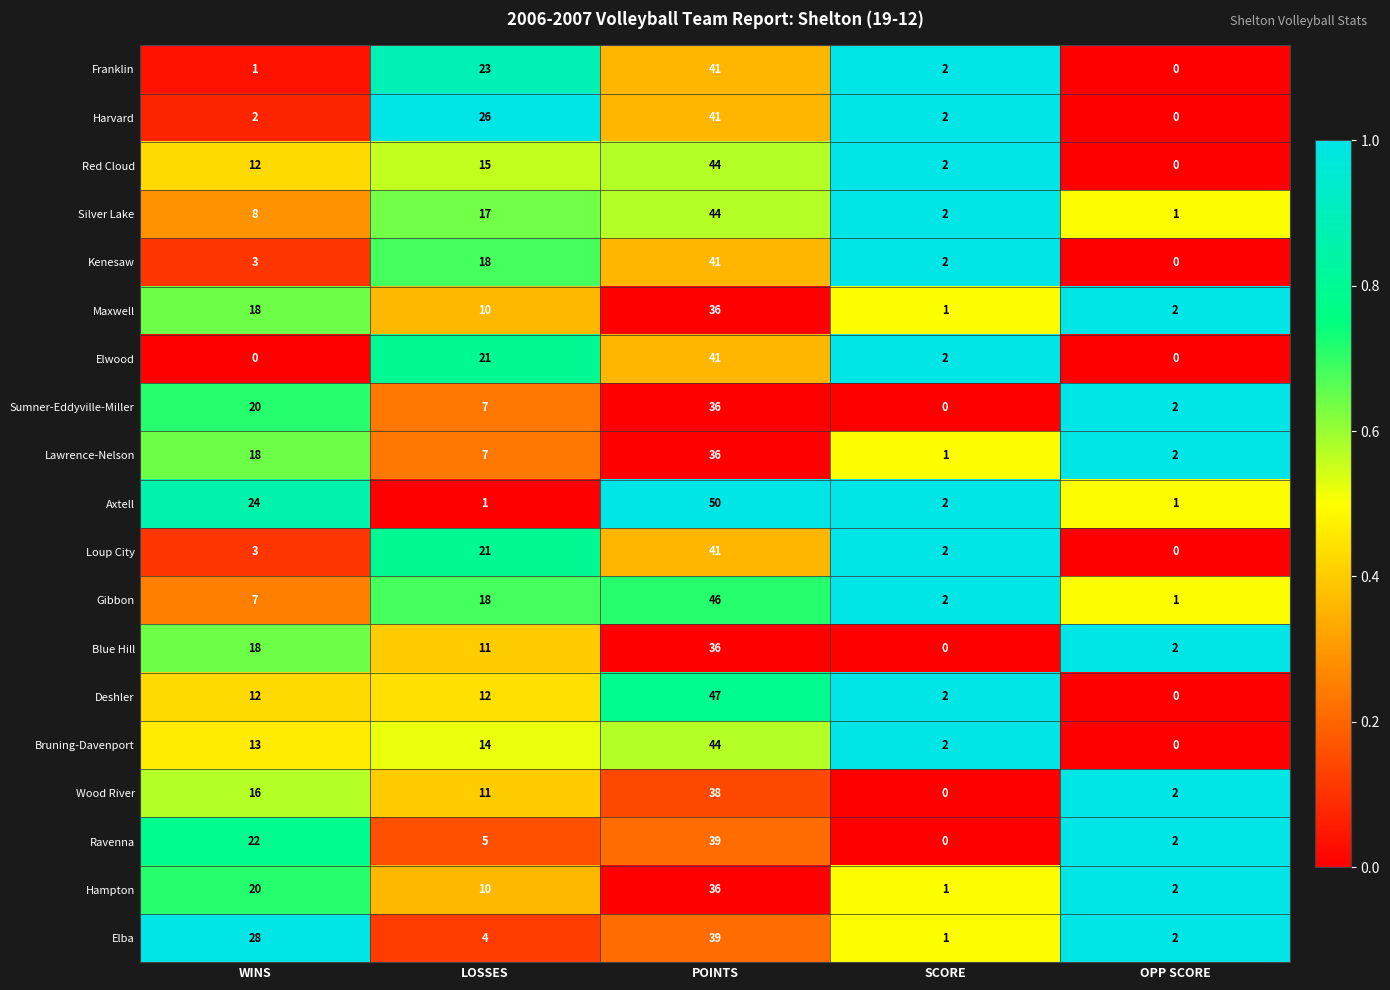

At which label is Silver Lake closest to 22?

LOSSES